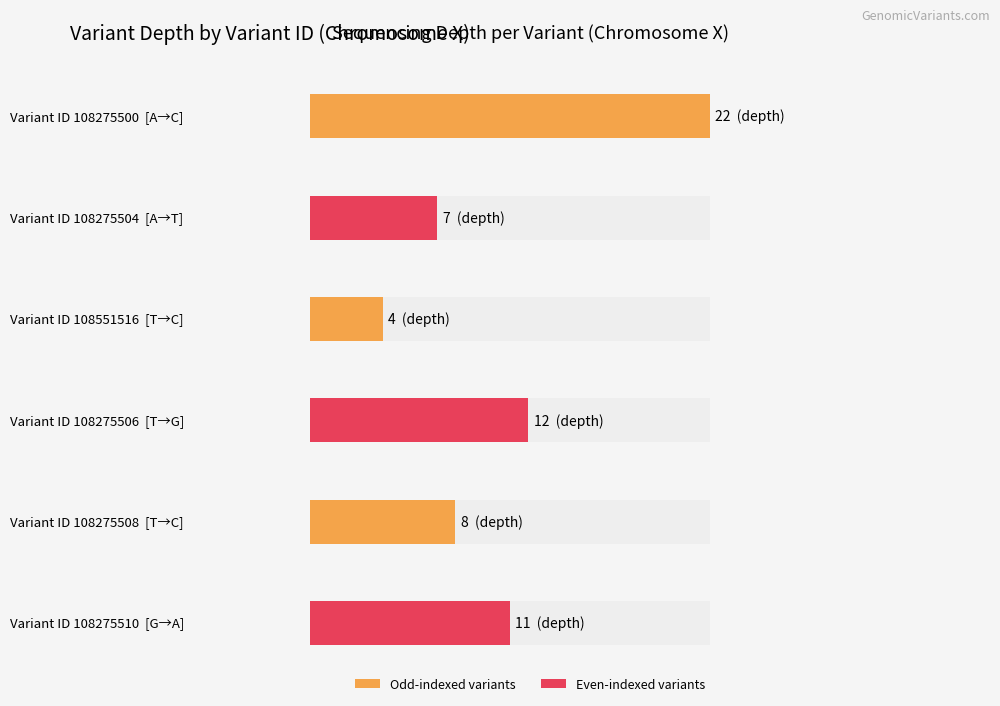

Reading left to right, list all the values displayed in this chart.

108275500=22	108275504=7	108551516=4	108275506=12	108275508=8	108275510=11